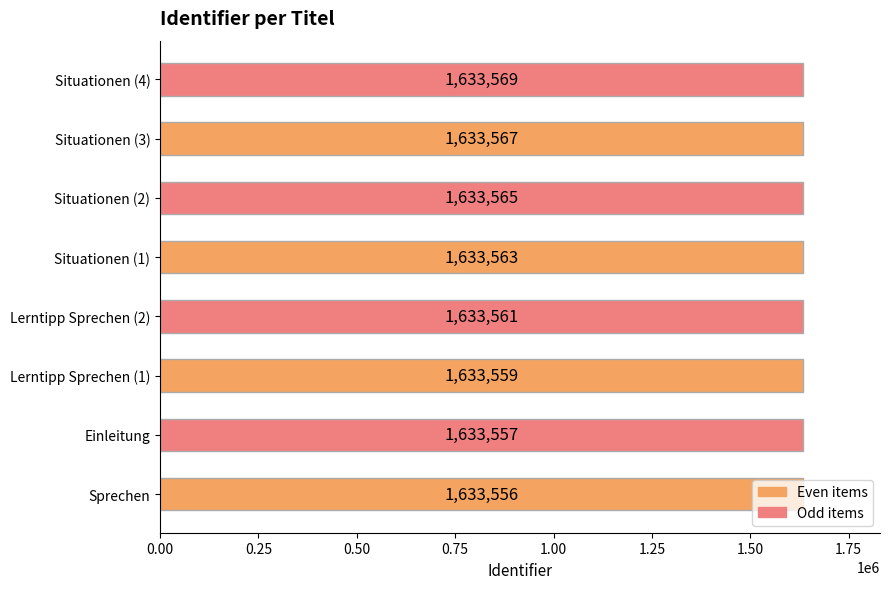

Approximately how many times larger is the value at Situationen (4) compared to Sprechen?

1.0